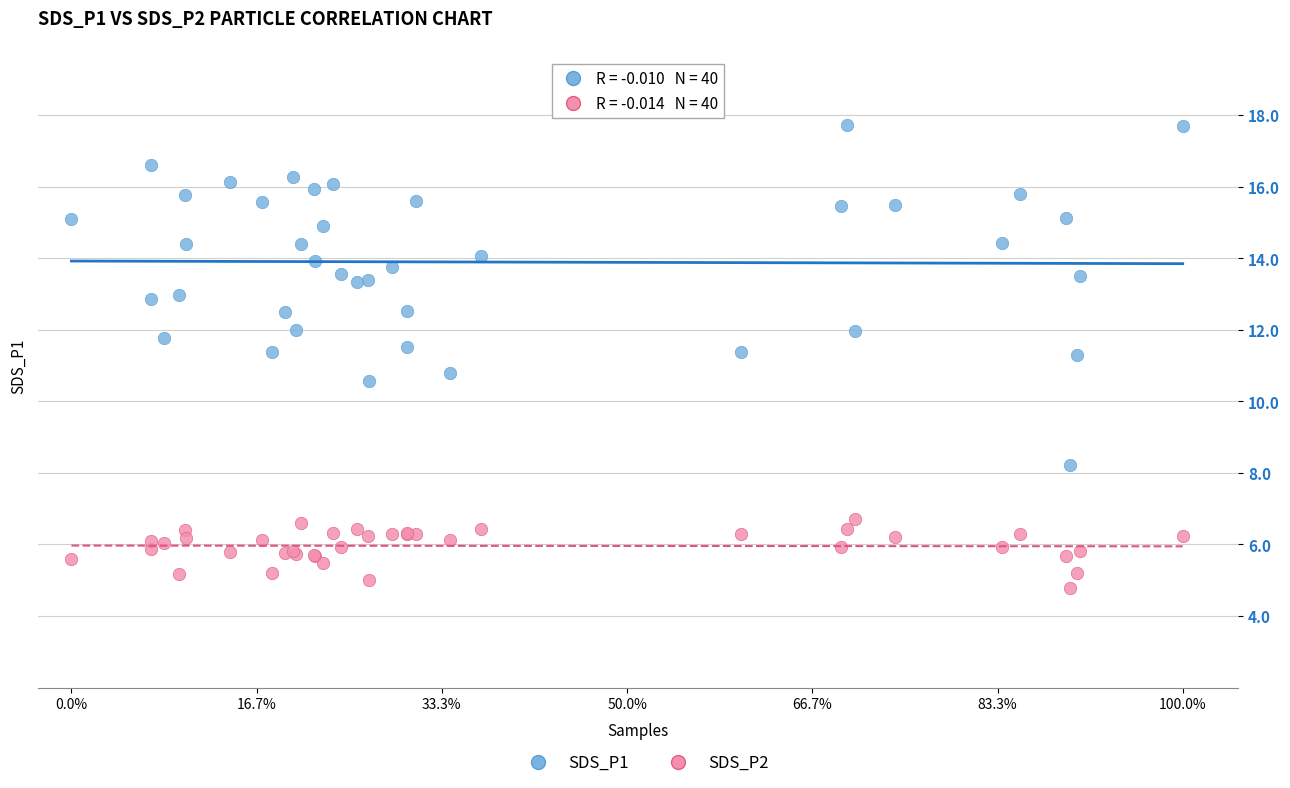

Which series contains the lowest Y value?

SDS_P2